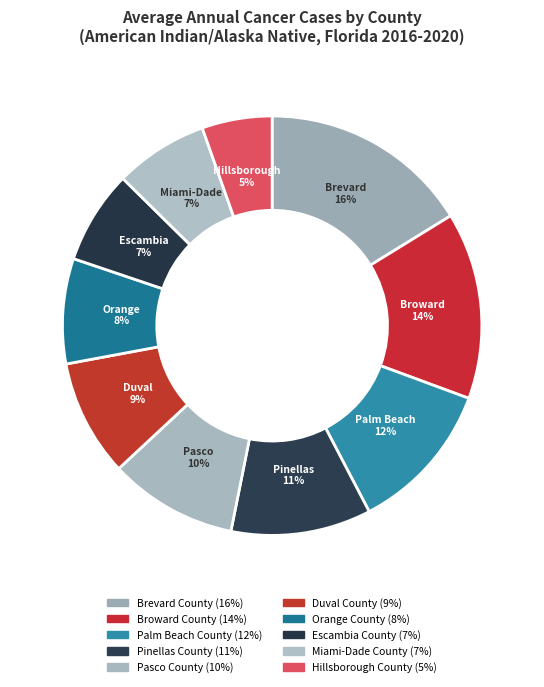

How many slices are in this pie chart?

10